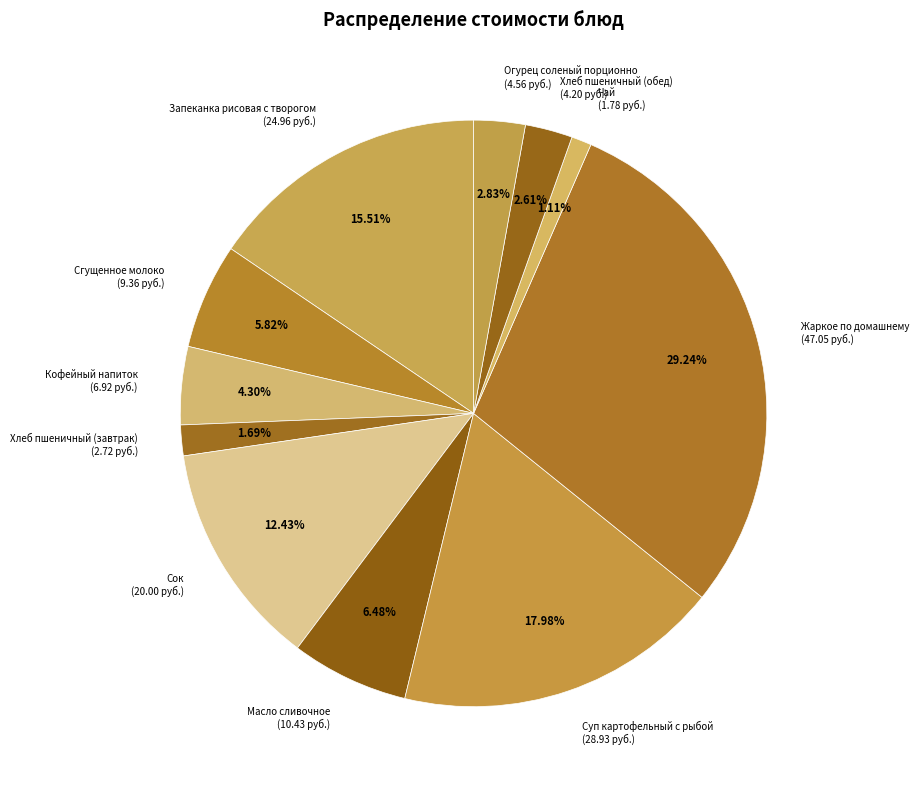

To the nearest percent, what is the average slice percentage?

9%